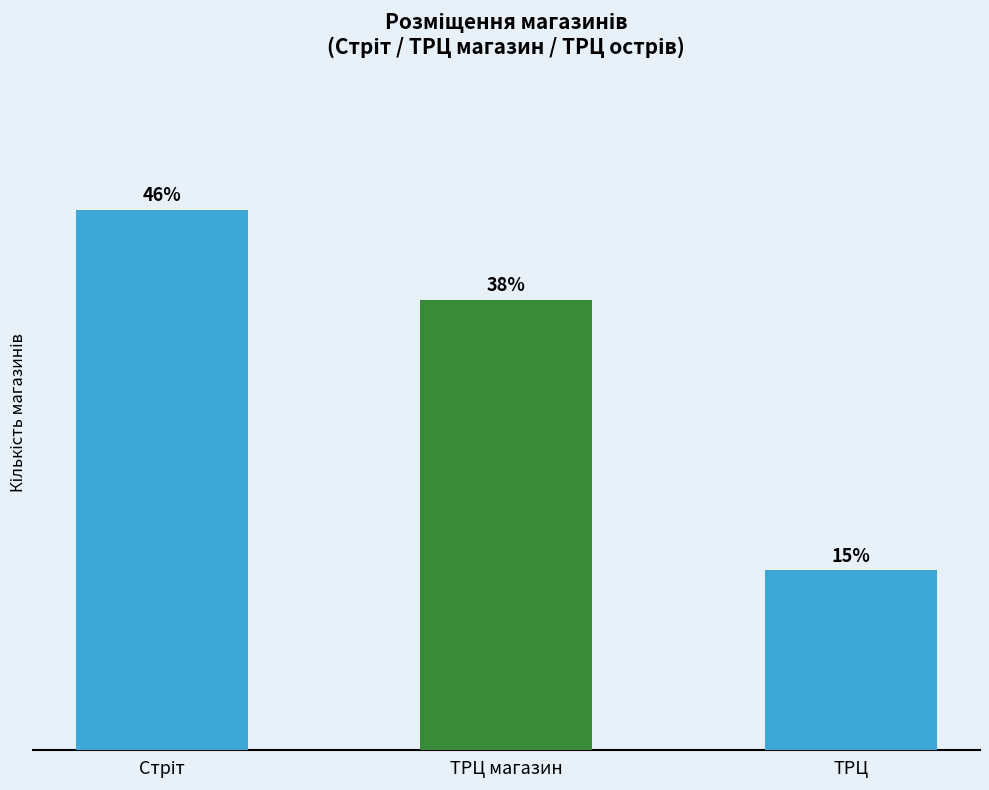

Are the bars horizontal?

No